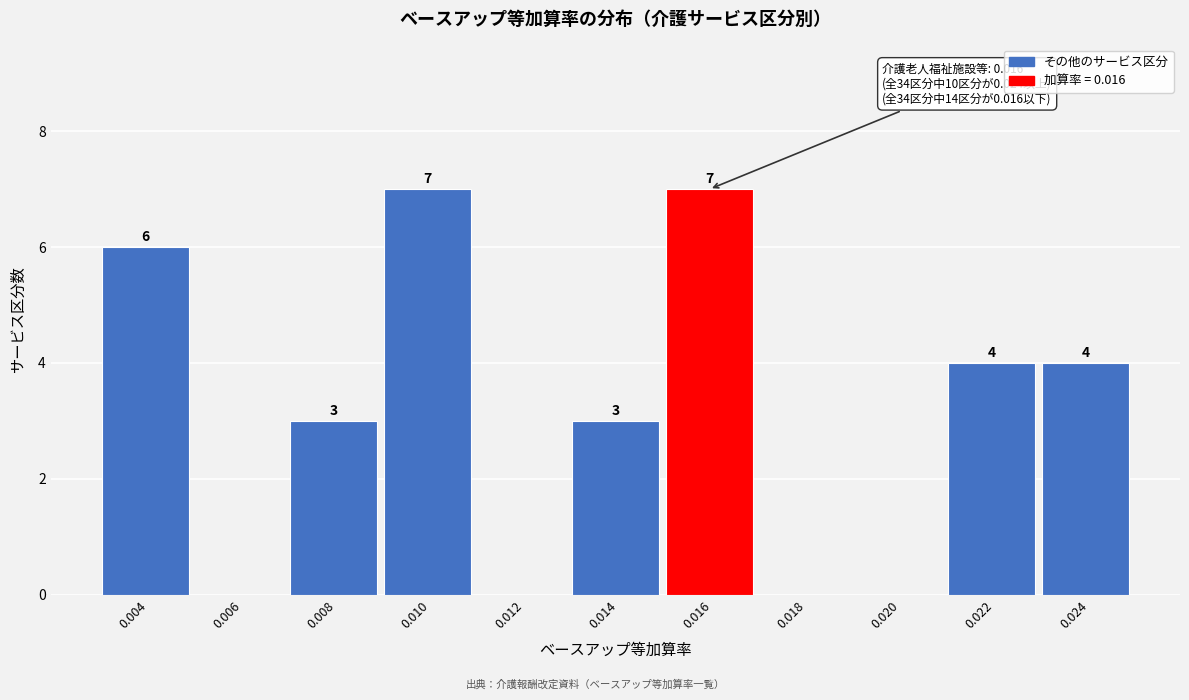

Reading left to right, list all the values displayed in this chart.

0.004=6	0.006=0	0.008=3	0.010=7	0.012=0	0.014=3	0.016=7	0.018=0	0.020=0	0.022=4	0.024=4